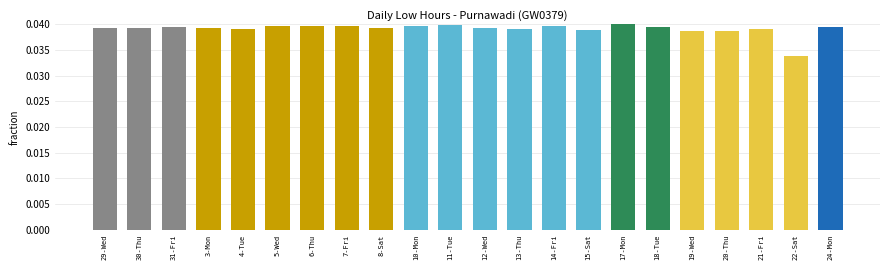

How many values are between 0 and 1?

22